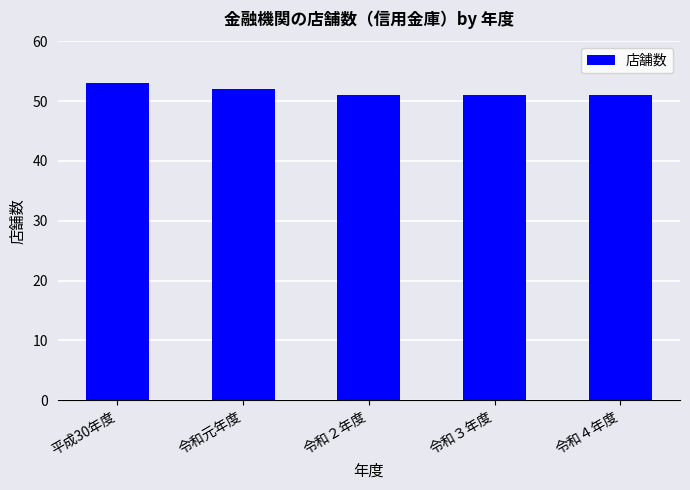

What is the sum of all values?

258